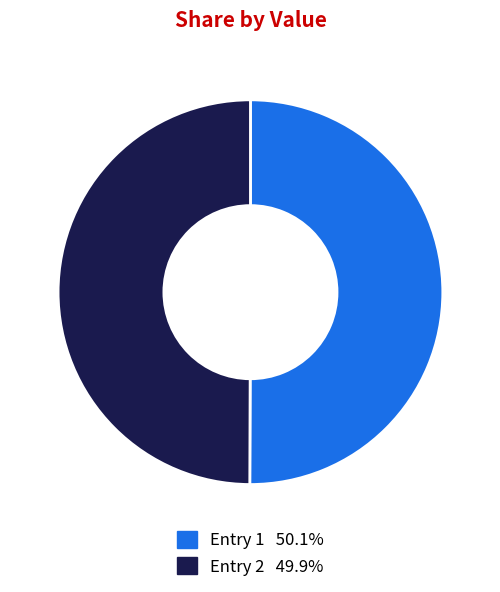

Is there any slice that represents more than half of the pie?

Yes